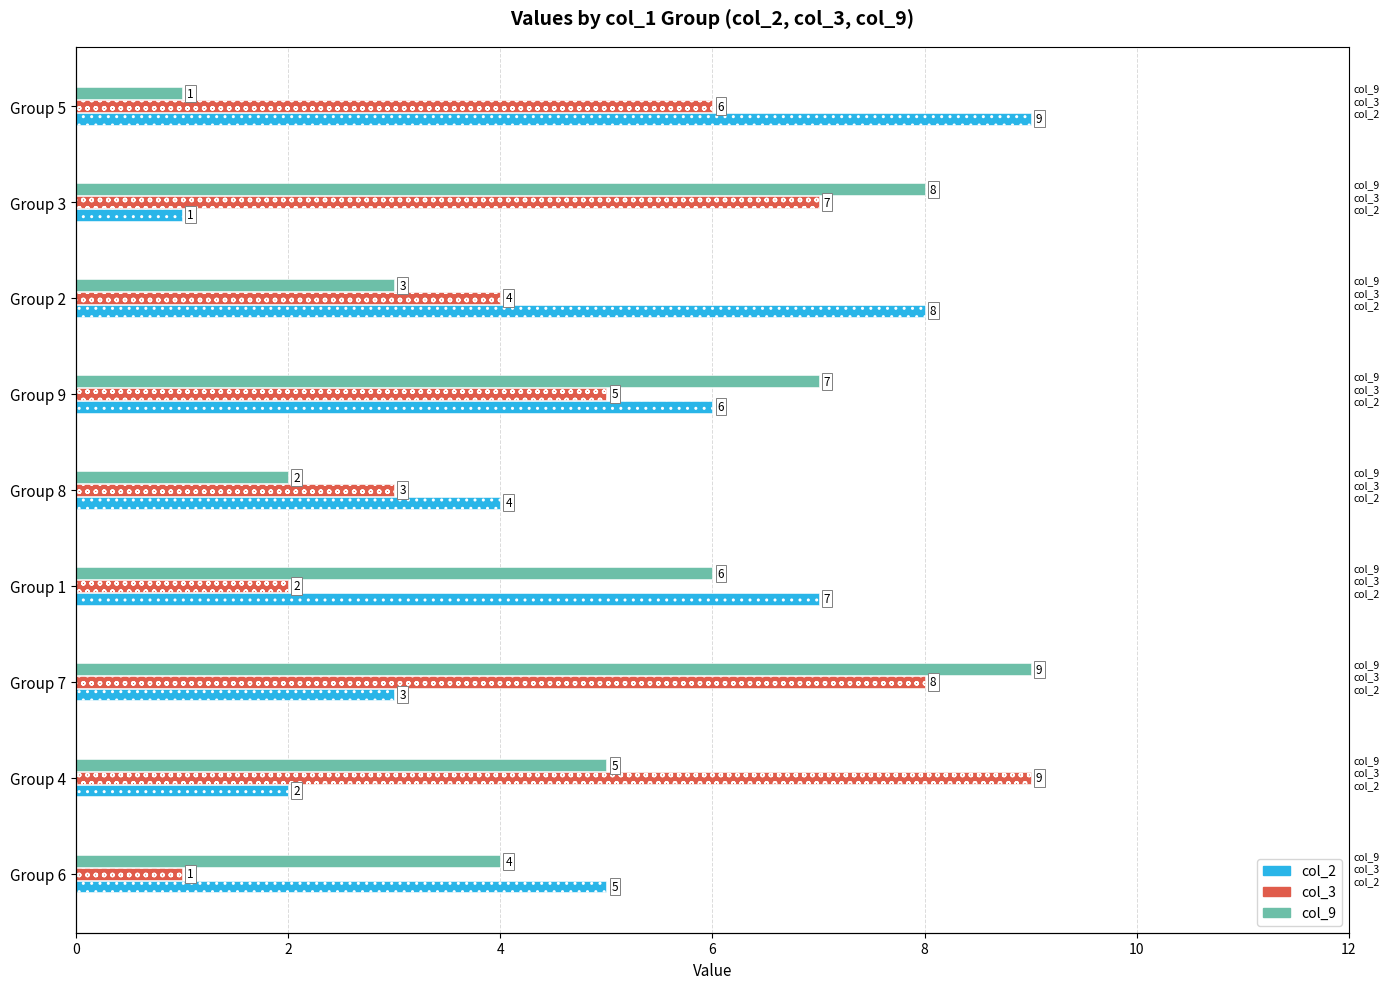

What is the difference between the maximum and minimum values in the col_3 series?

8